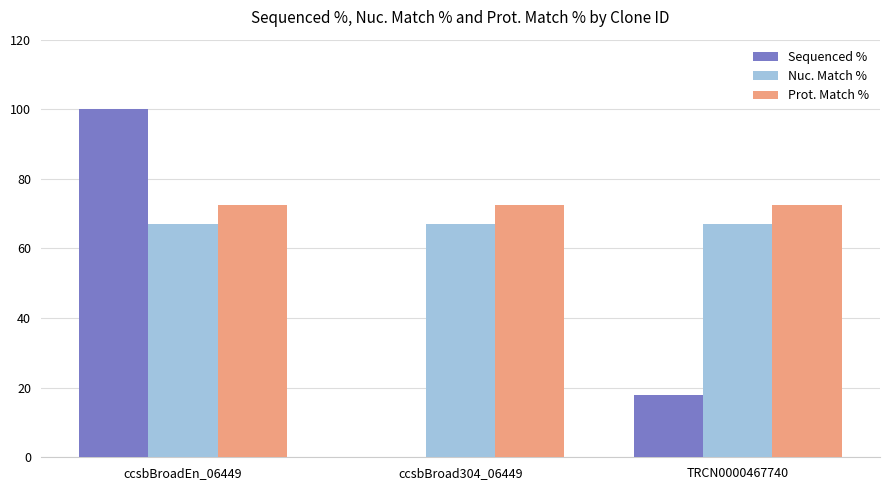

True or false: Sequenced % has a value of 130.2 at ccsbBroadEn_06449.

False